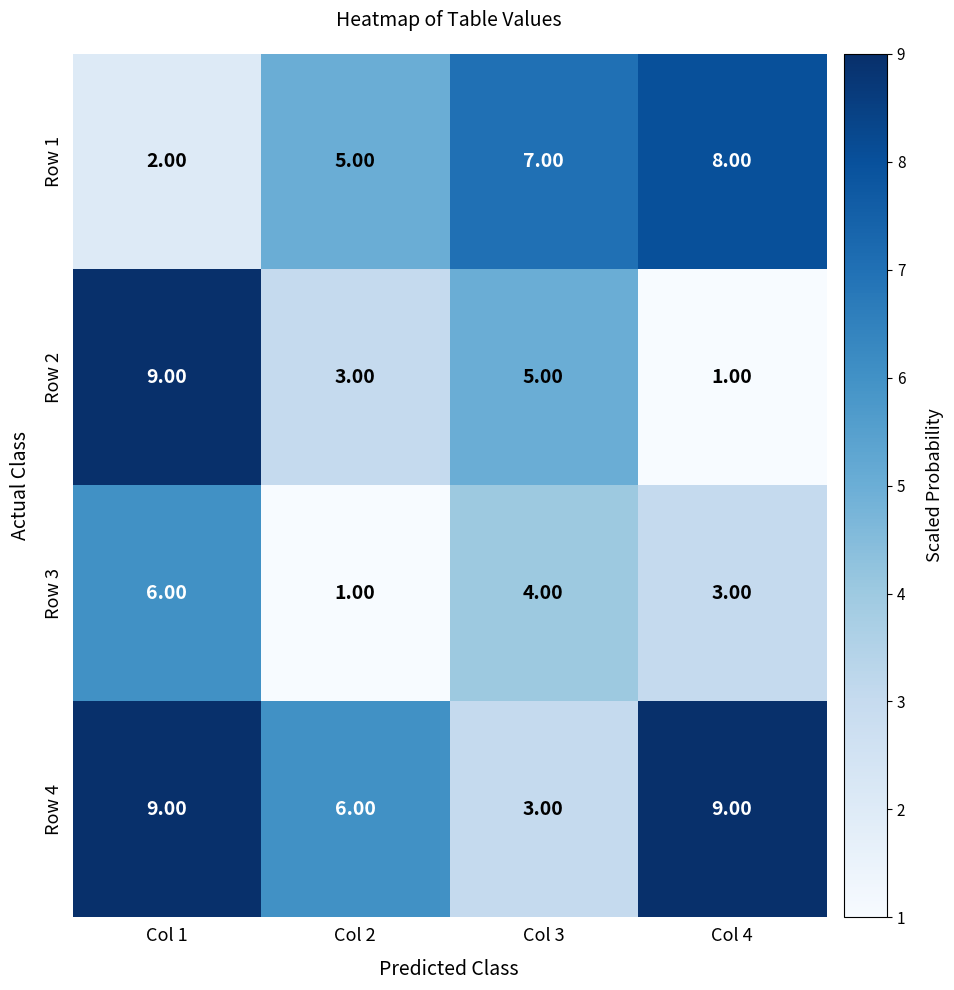

Is the value of Row 4 at Col 3 greater than the value of Row 1 at Col 2?

No